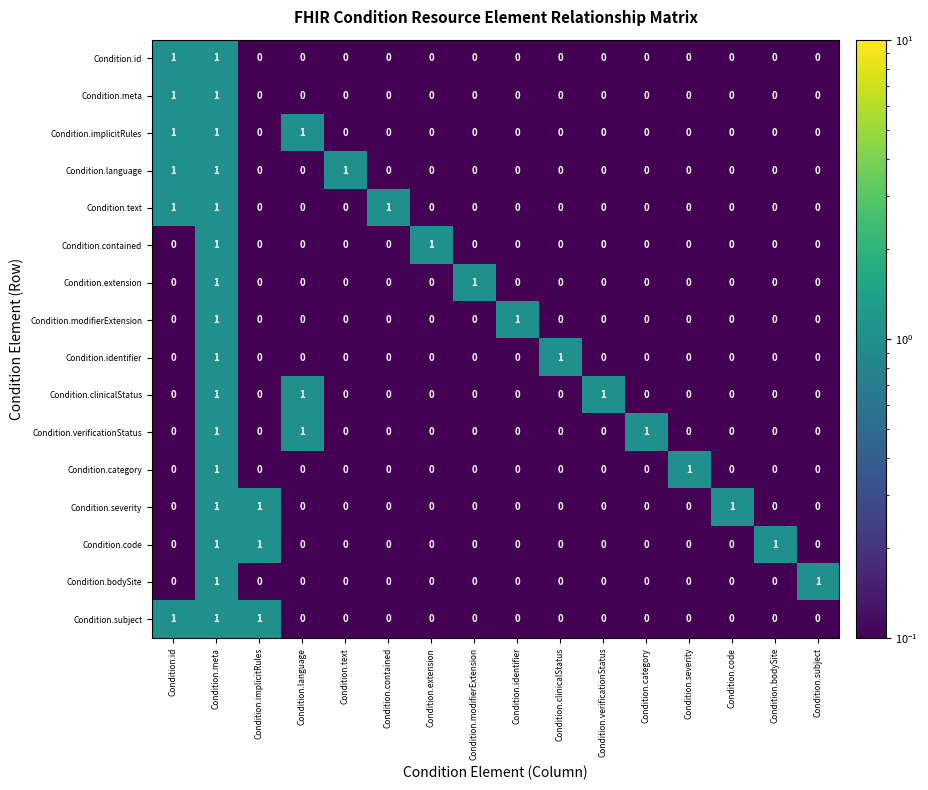

What is the difference between the highest and lowest values at Condition.subject?

1